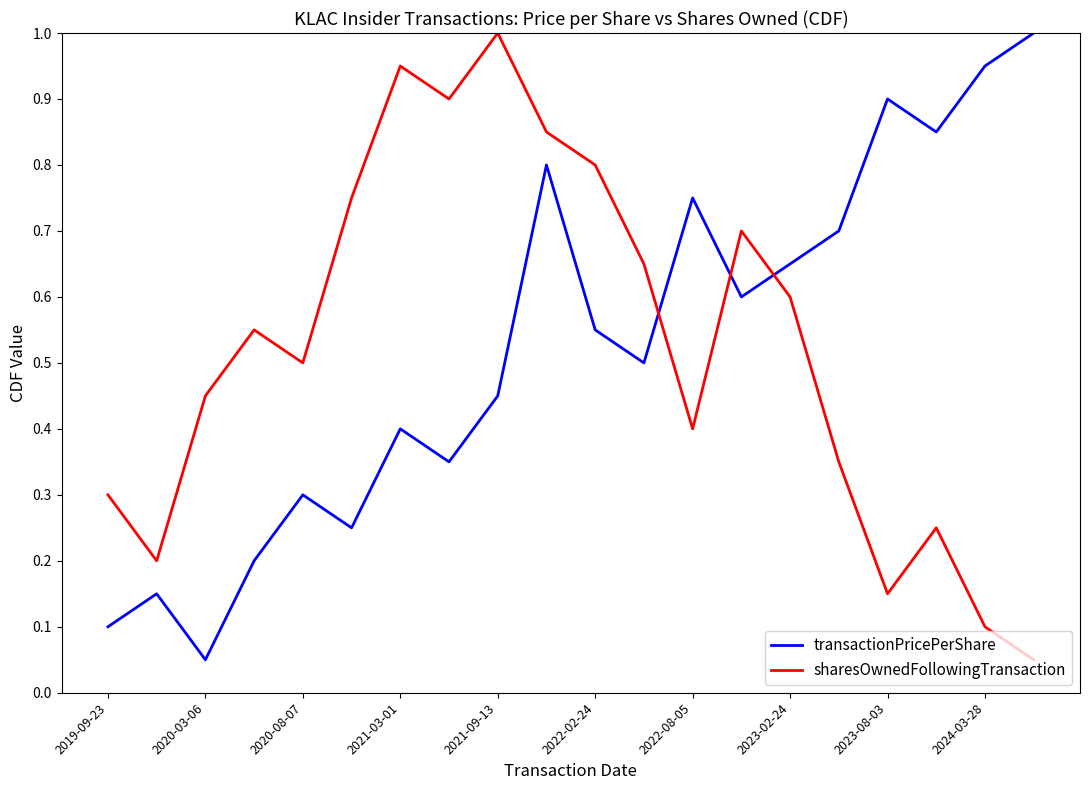

What is the highest value of the transactionPricePerShare series?

1.0